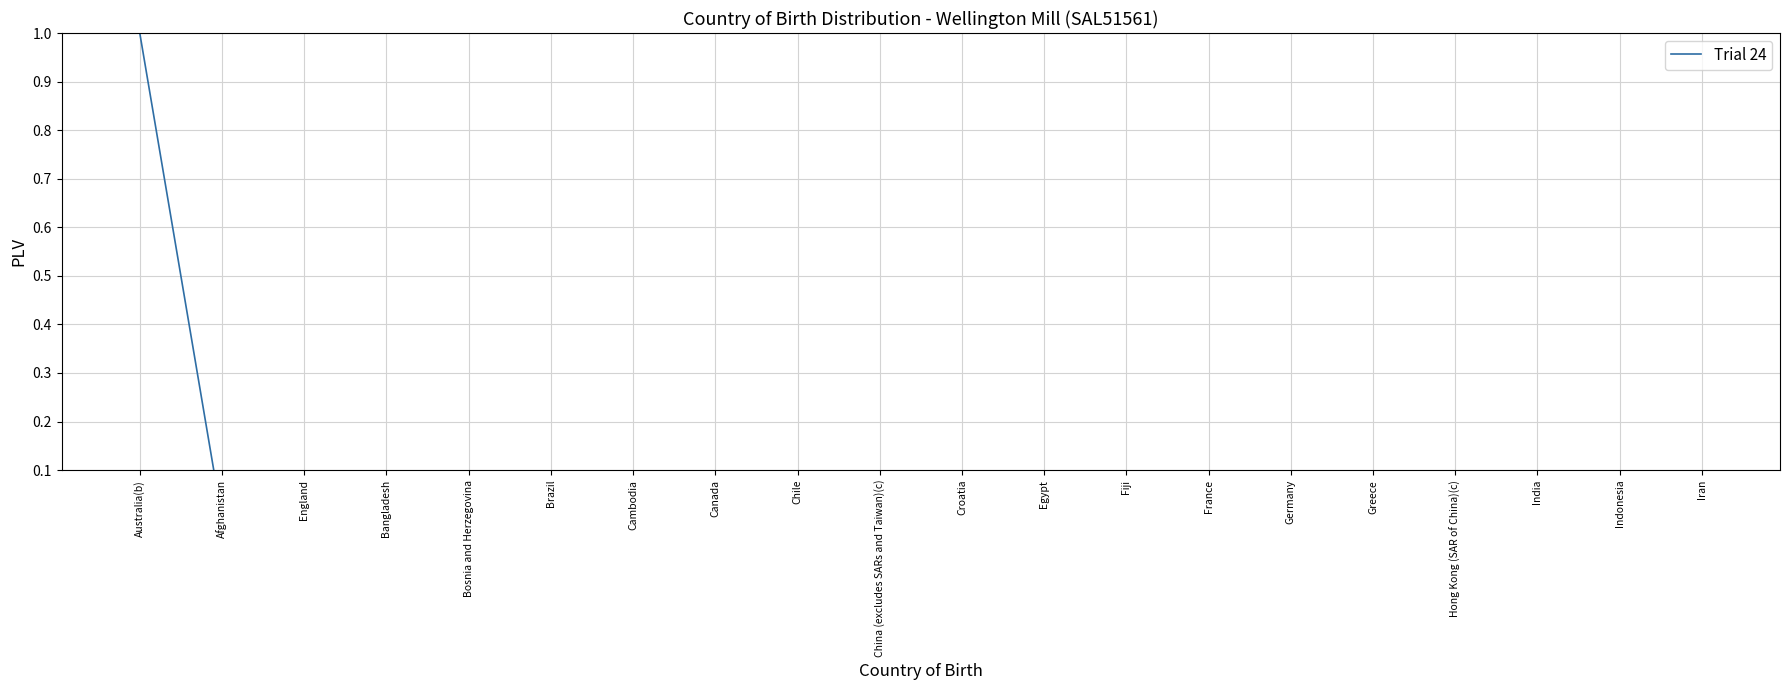

Read the value at Australia(b).

1.0